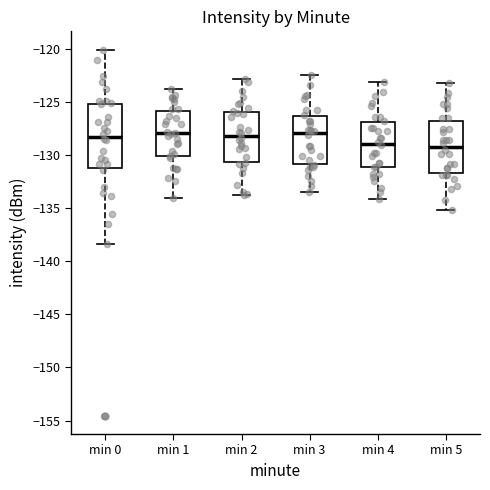

Comparing the boxes themselves (not the whiskers), which one is the tallest?

min 0